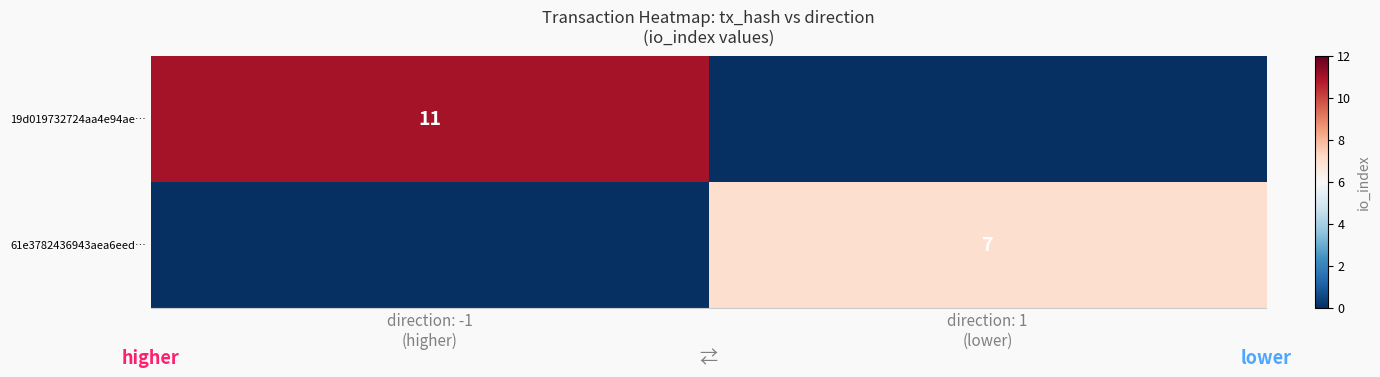

What is the difference between the highest and lowest values at direction: 1
(lower)?

7